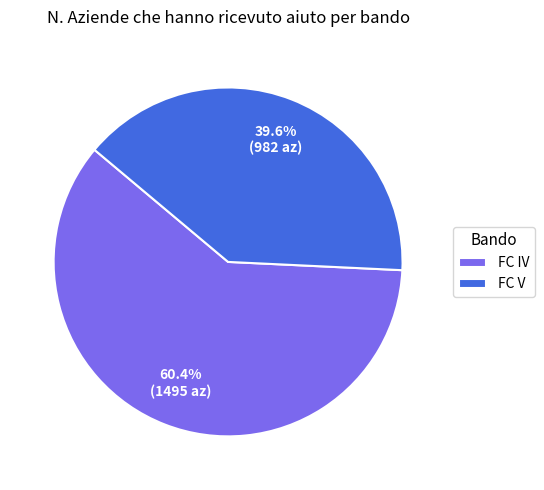

How many segments does this pie chart have?

2